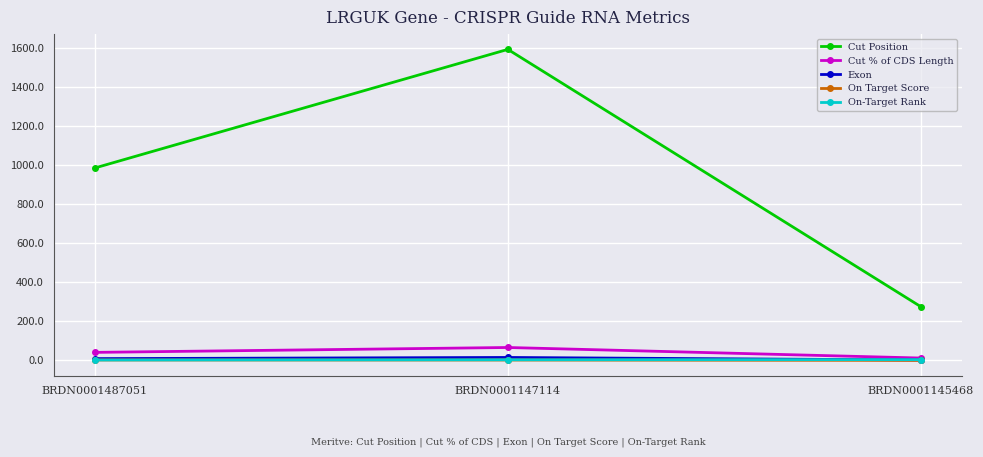

What is the sum of all On Target Score values?

1.0